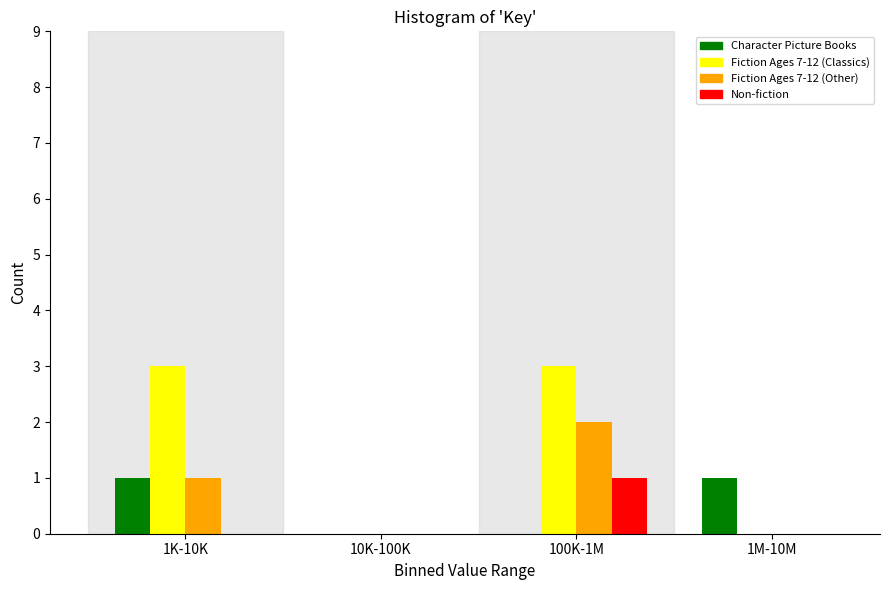

Reading left to right, what are all the values shown in this chart?

Character Picture Books: 1K-10K=1	10K-100K=0	100K-1M=0	1M-10M=1
Fiction Ages 7-12 (Classics): 1K-10K=3	10K-100K=0	100K-1M=3	1M-10M=0
Fiction Ages 7-12 (Other): 1K-10K=1	10K-100K=0	100K-1M=2	1M-10M=0
Non-fiction: 1K-10K=0	10K-100K=0	100K-1M=1	1M-10M=0